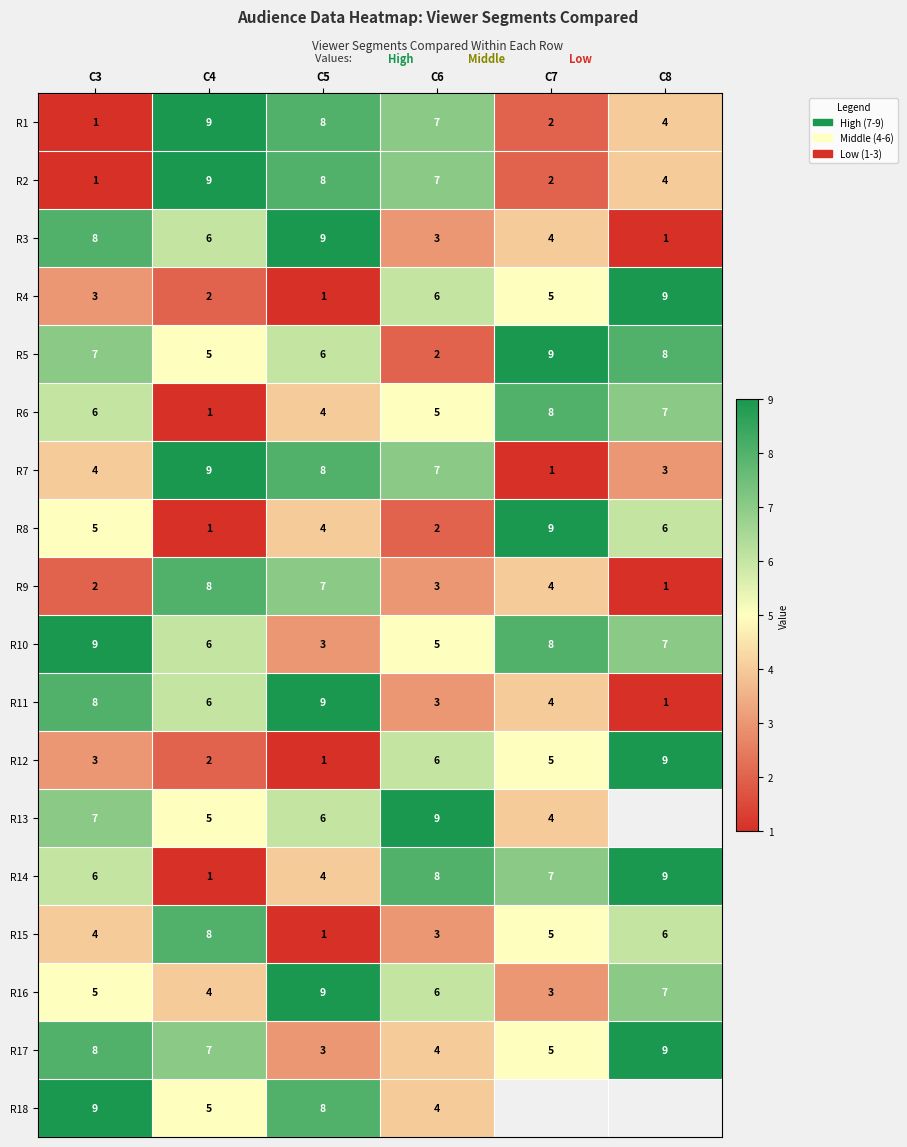

List the labels in order of R1 value, smallest first.

C3, C7, C8, C6, C5, C4